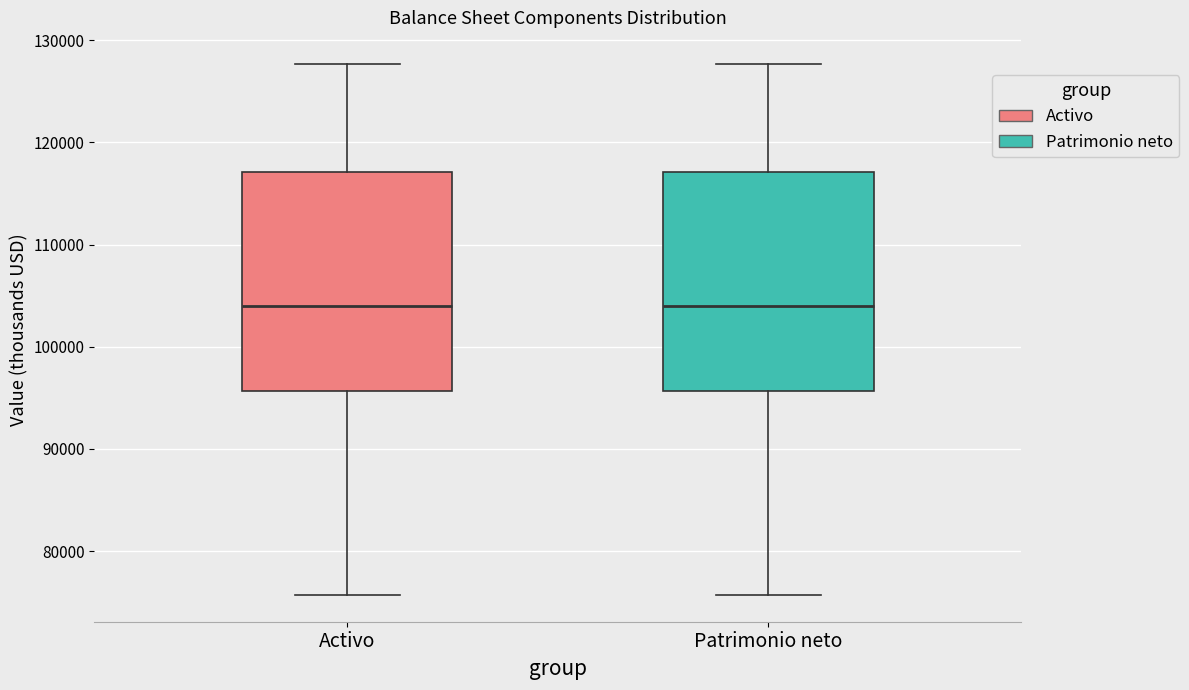

Reading left to right, transcribe this box plot: for each box, give where its median line is, the range the box spans, and where its two whiskers end, as read against the y-axis. The values are not printed on the chart, so give them approximately, as read against the axis.

Activo: median 104000, box 96000 to 117000, whiskers 76000 to 128000
Patrimonio neto: median 104000, box 96000 to 117000, whiskers 76000 to 128000